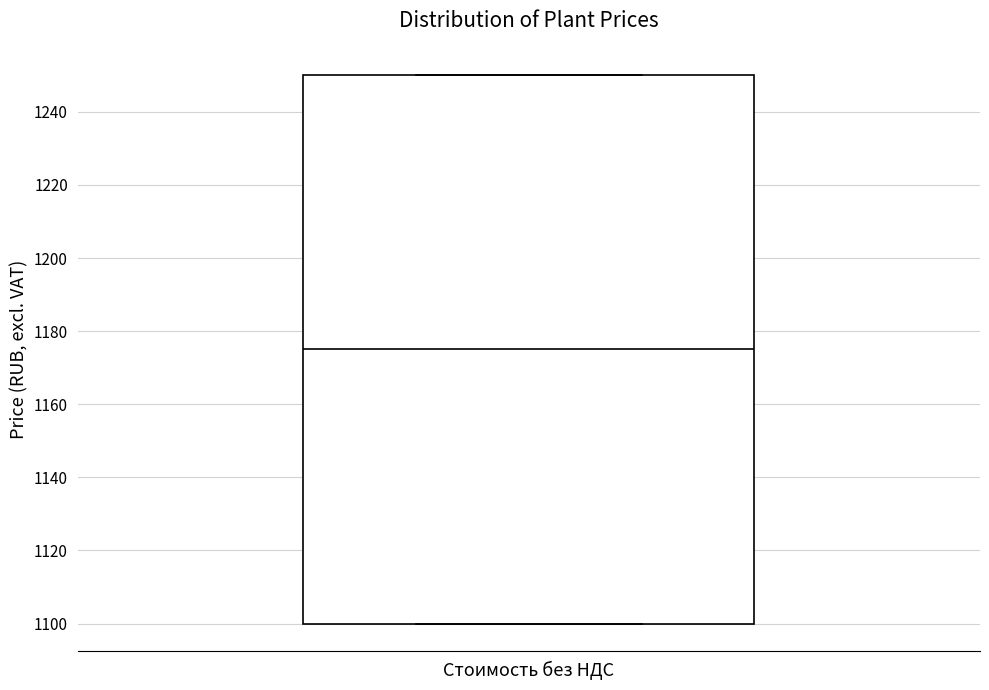

Read this box plot against the y-axis: the position of the median line, the range covered by the box, and the ends of both whiskers. The values are not printed on the chart, so give them approximately, as read against the axis.

median 1176, box 1100 to 1250, whiskers 1100 to 1250